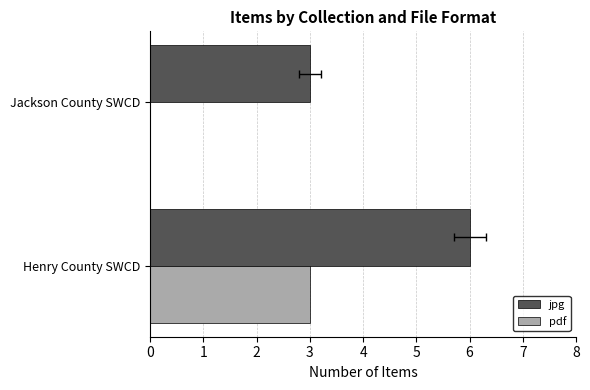

What is the value of the jpg bar at the 2nd from the left?

3